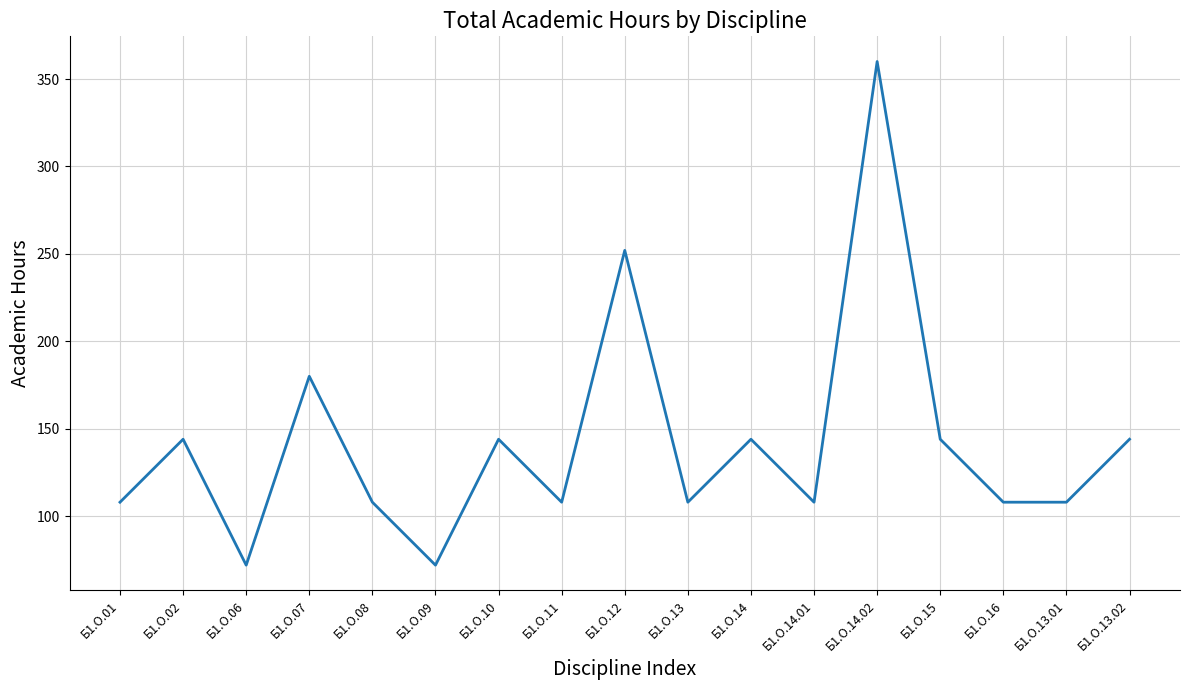

How many interior local peaks (higher than both neighbors) does the data have?

6